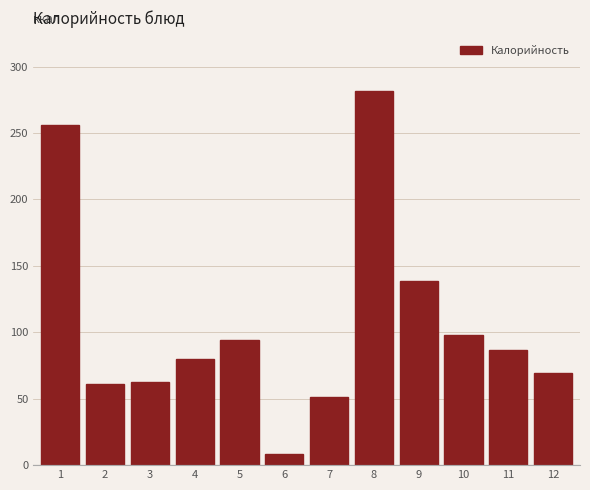

What is the average value?

107.4